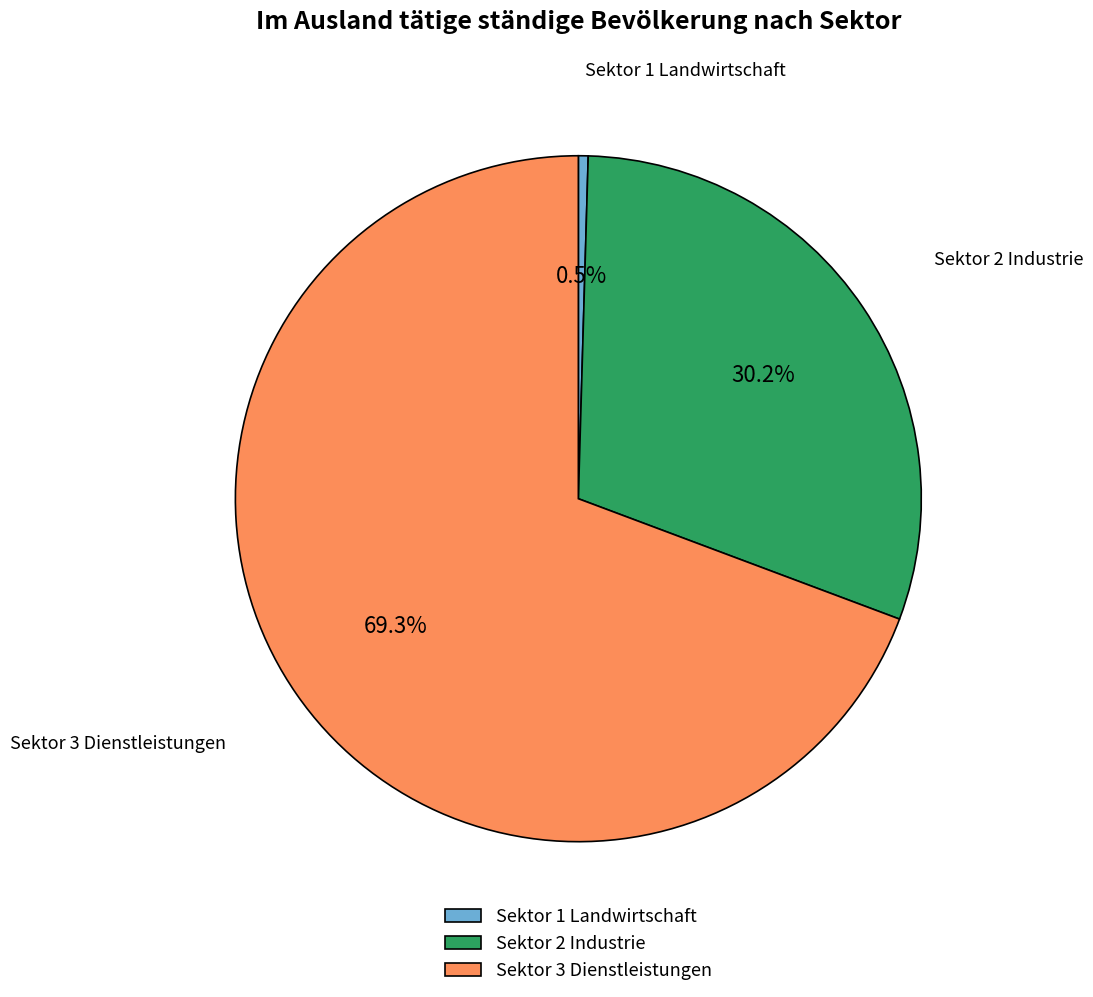

Is Sektor 3 Dienstleistungen the majority of the pie?

Yes